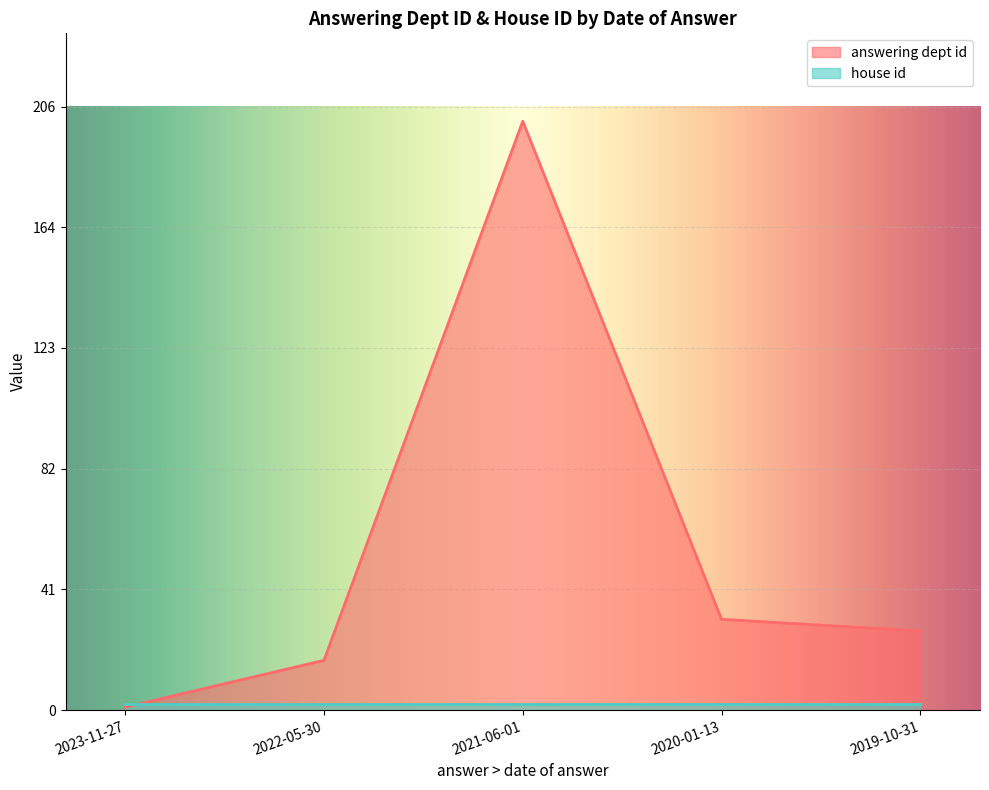

Which label corresponds to the smallest value in the chart?

2023-11-27